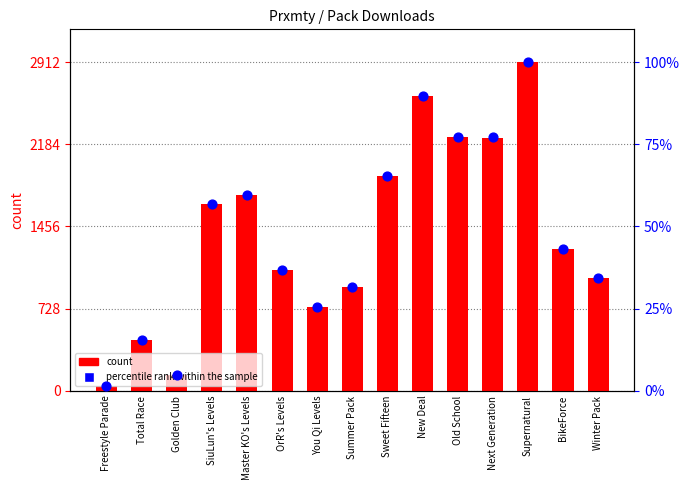

Is the value of count at Summer Pack greater than the value of percentile rank within the sample at OrR's Levels?

Yes